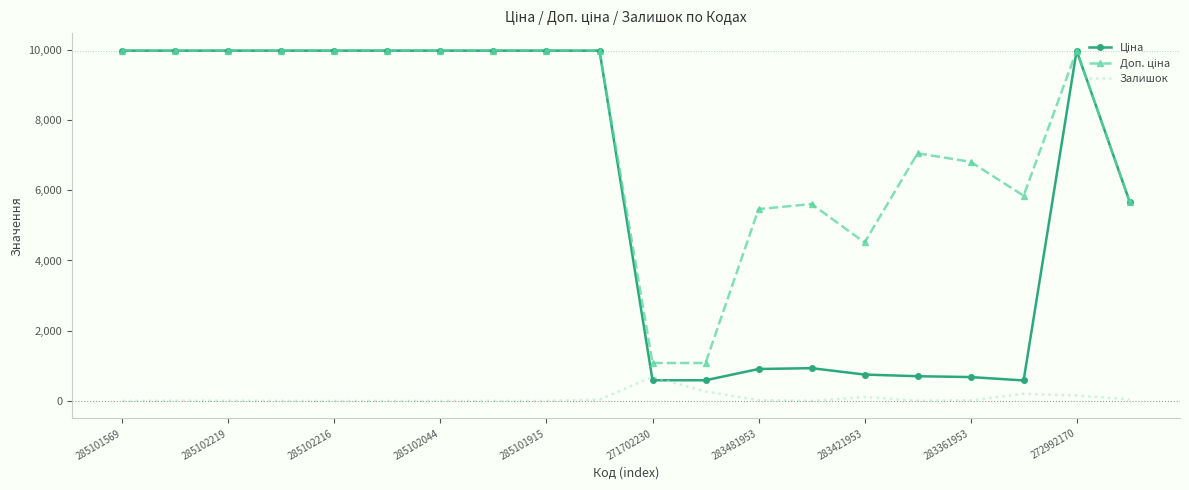

What is the maximum value shown in the chart?

9975.0